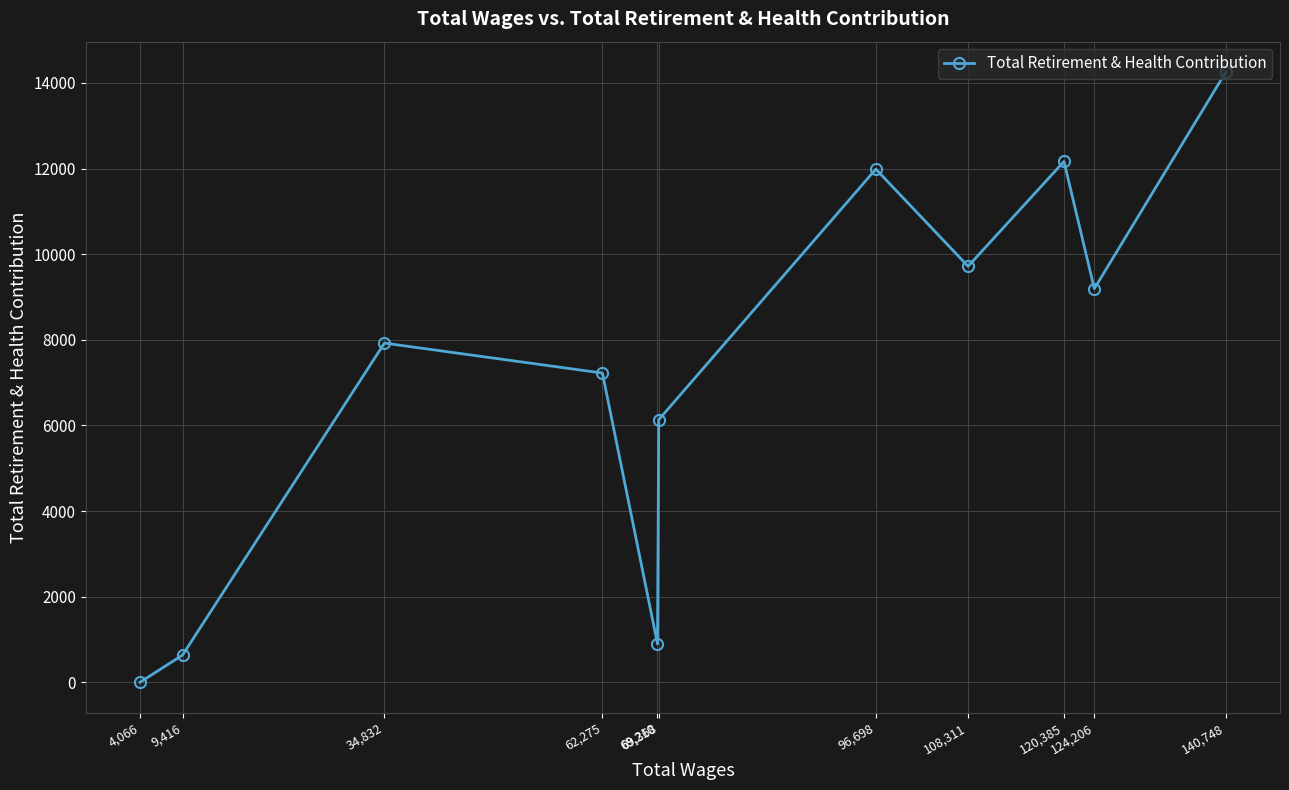

What is the label of the 10th point from the left?

124,206